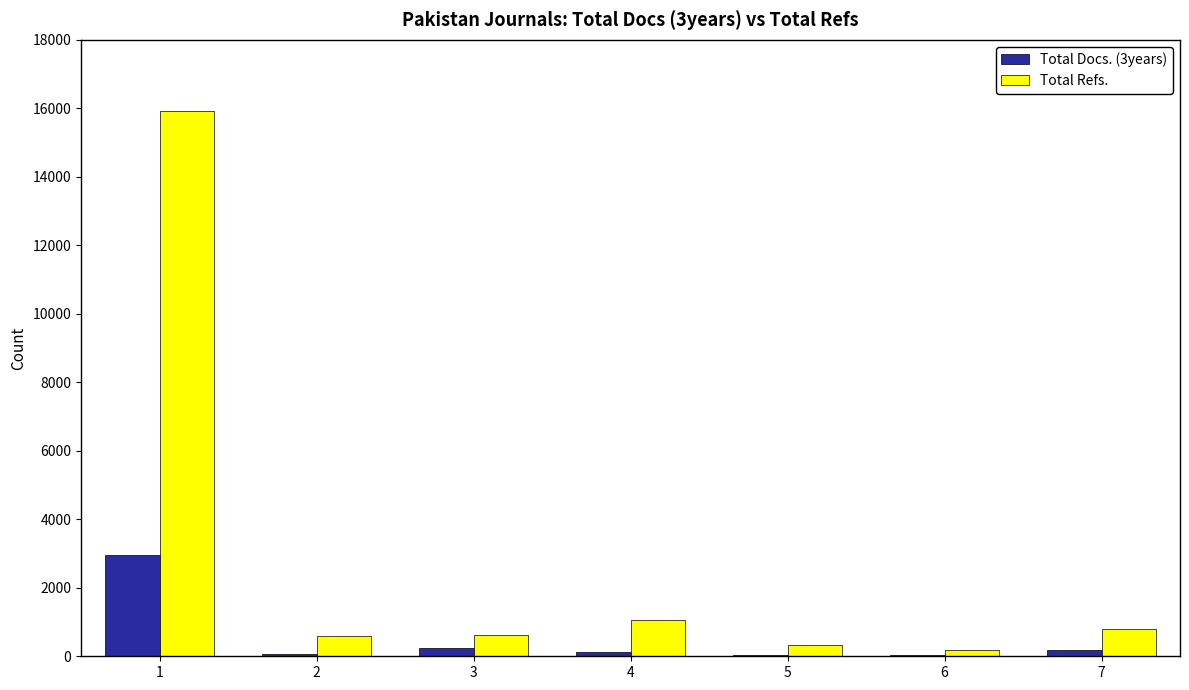

What is the average value of the Total Docs. (3years) series?

519